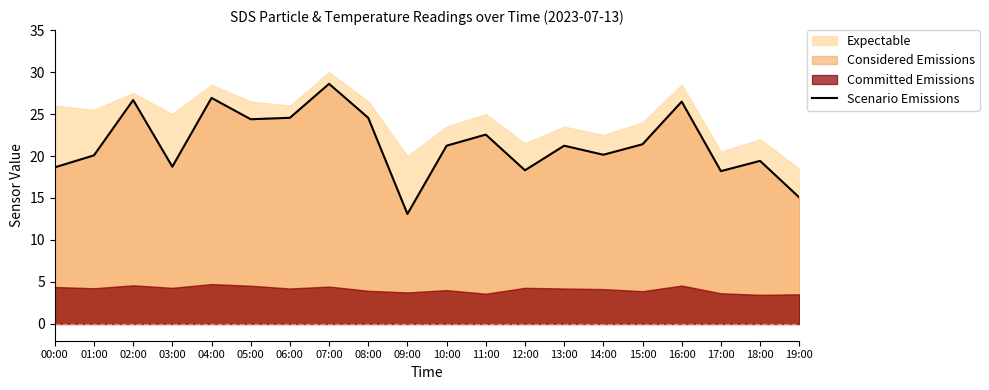

At which label is the value closest to 20?

01:00